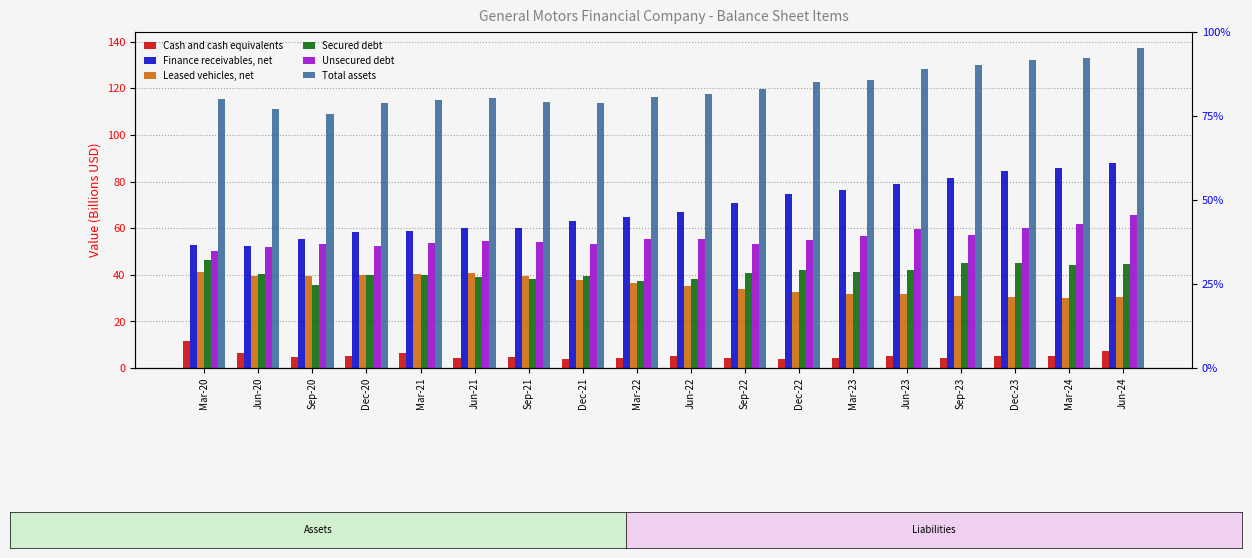

What is the approximate value of Leased vehicles, net at Jun-22?

35.3